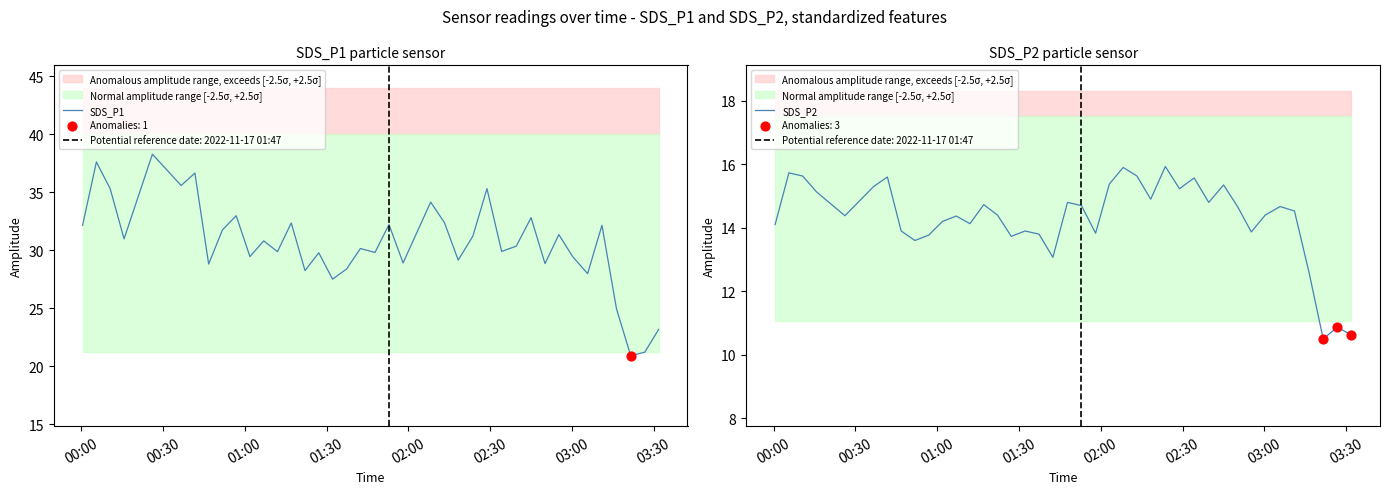

Which series contains the highest Y value?

SDS_P1